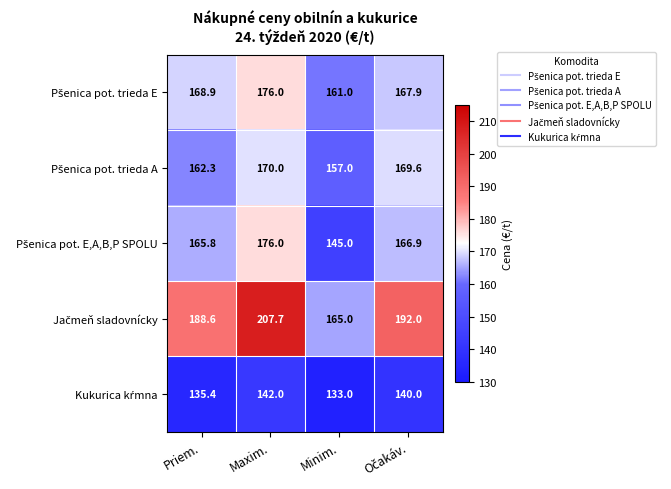

What is the difference between the highest and lowest values at Maxim.?

65.7